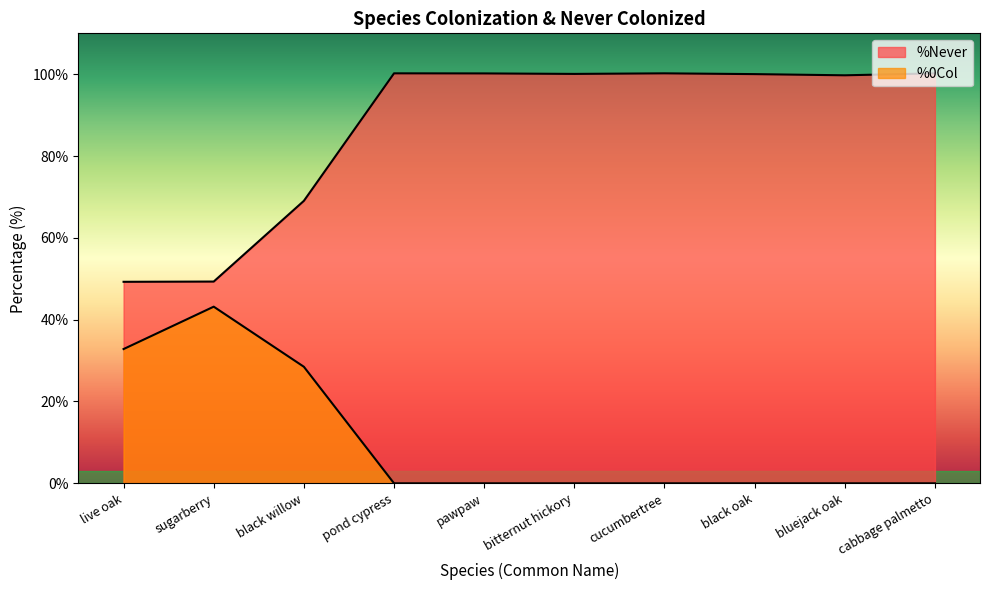

Reading left to right, list all the values displayed in this chart.

%Never: 49.3	49.3	69.0	100.2	100.2	100.1	100.2	100.0	99.7	100.2
%0Col: 32.8	43.2	28.5	0.0	0.0	0.0	0.0	0.0	0.0	0.0